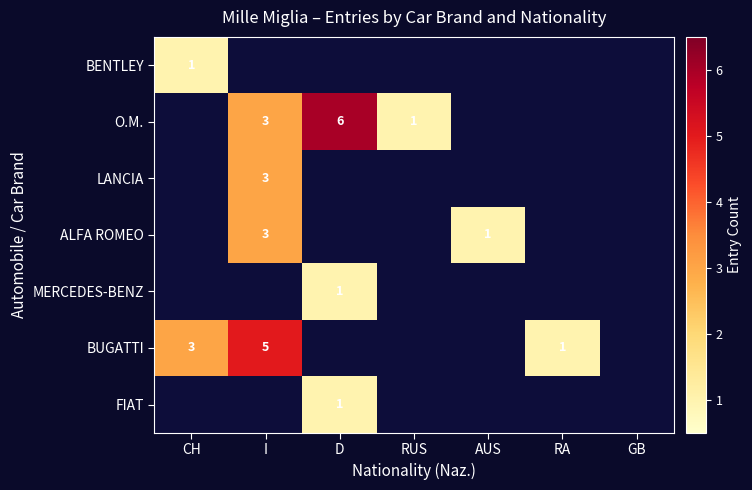

The value of BUGATTI at I is 7. True or false?

False